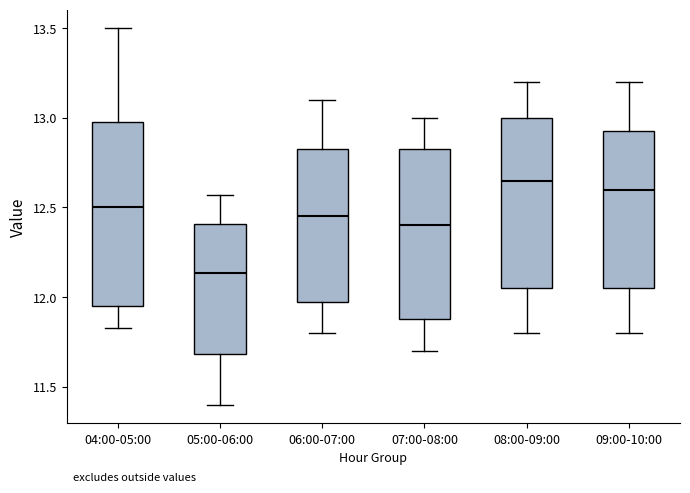

Comparing the boxes themselves (not the whiskers), which one is the tallest?

04:00-05:00